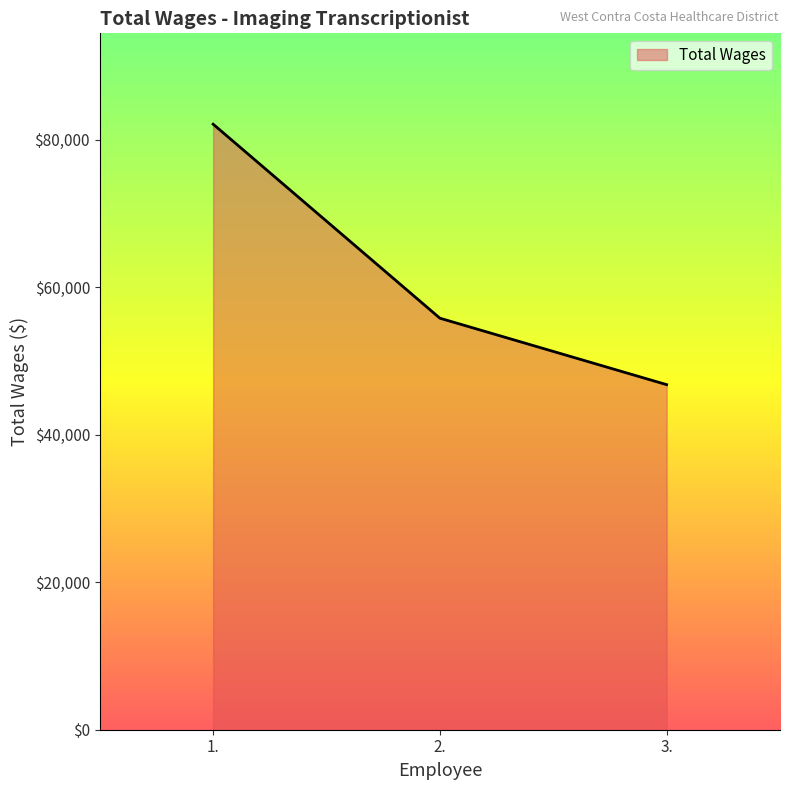

Which has a higher value, 1. or 2.?

1.